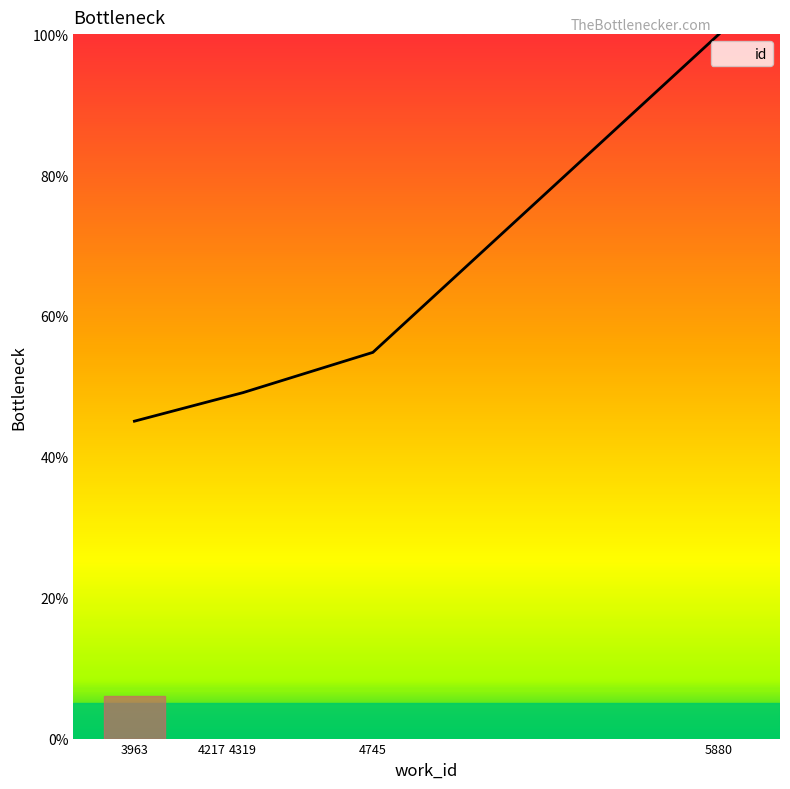

What is the ratio of the value at 3963 to the value at 4745?

0.8